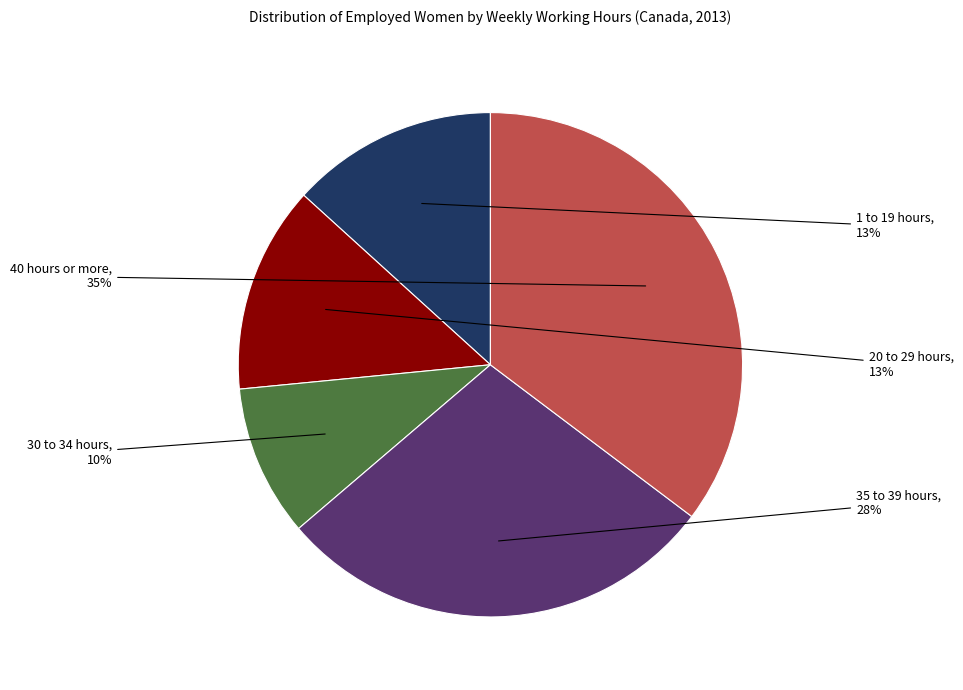

Is 35 to 39 hours the majority of the pie?

No